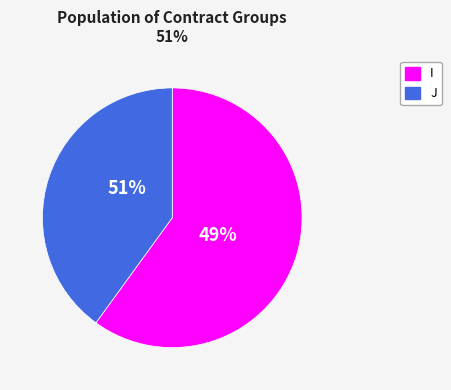

Is there any slice that represents more than half of the pie?

Yes